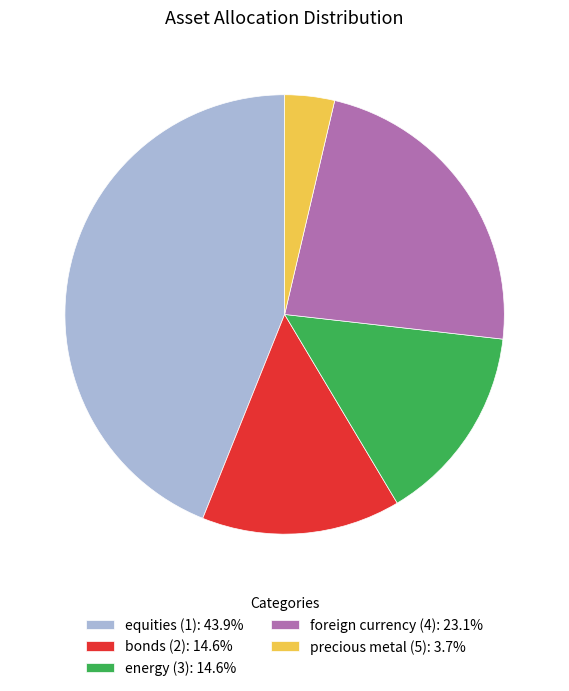

Do bonds (2): 14.6% and foreign currency (4): 23.1% together represent more than half of the pie?

No